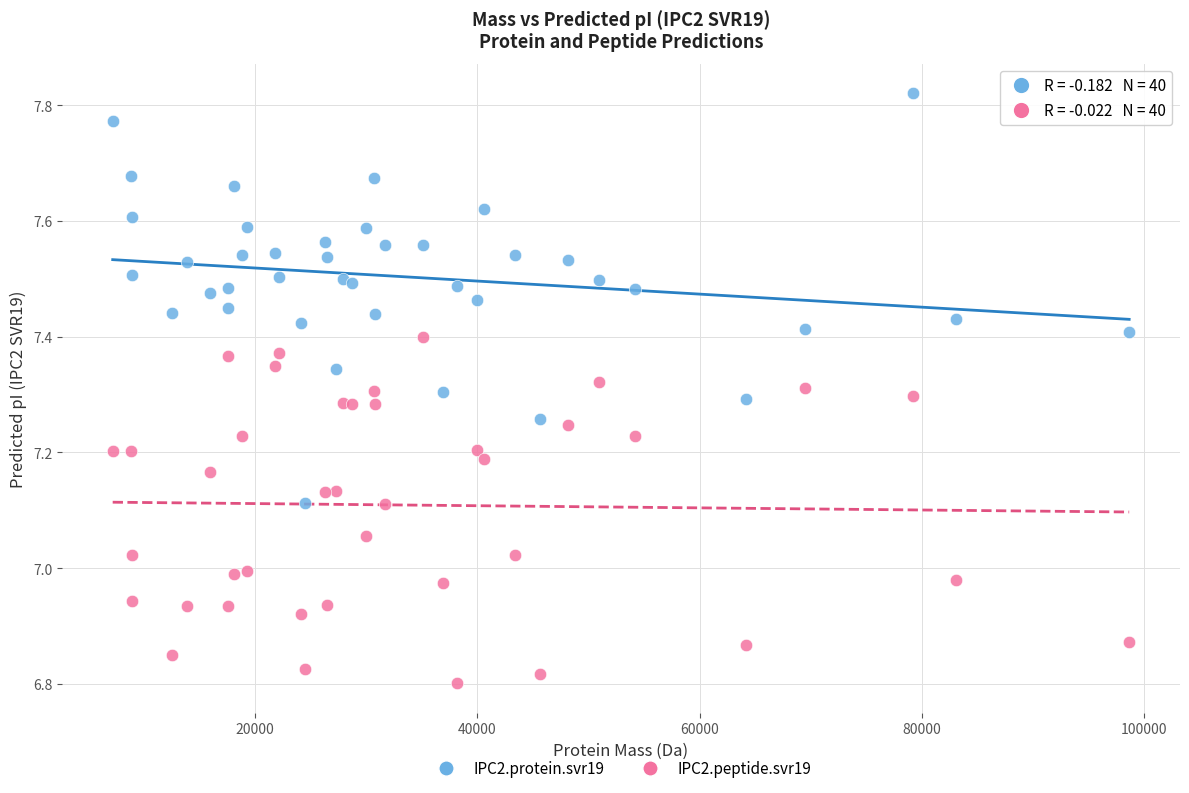

Which series reaches the maximum Y coordinate?

IPC2.protein.svr19